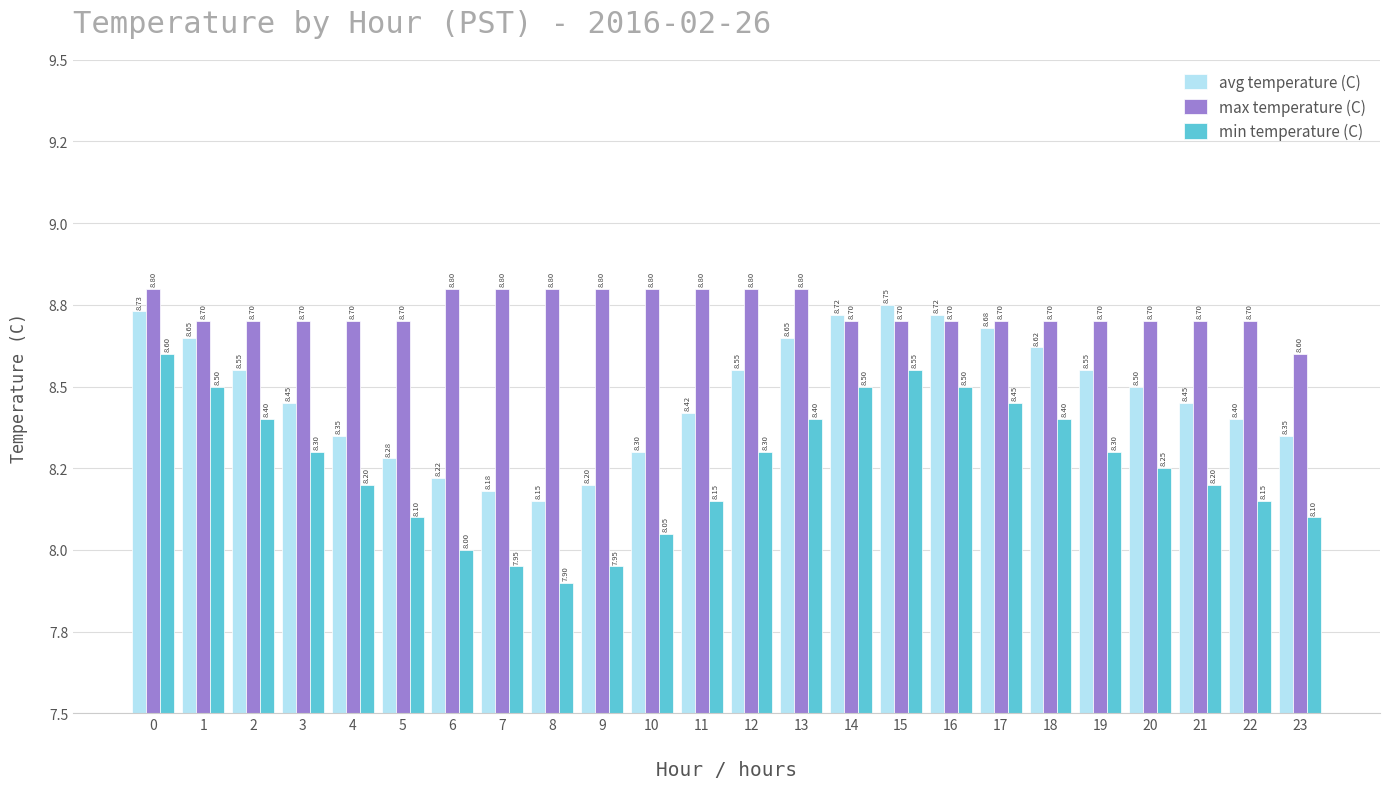

Does the chart contain stacked bars?

No